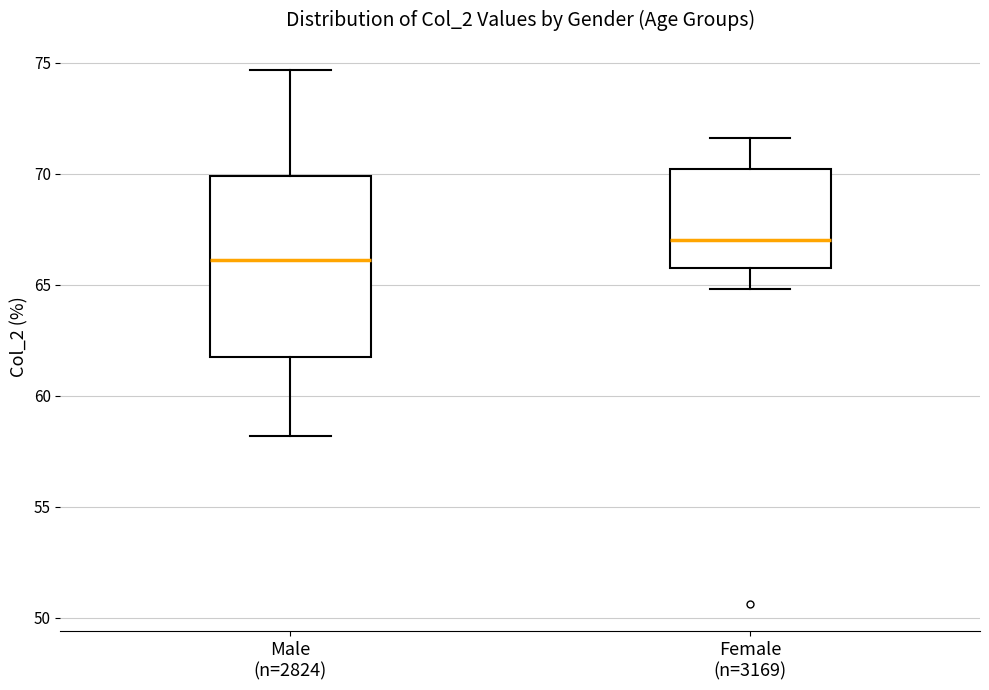

Which box's median line is the highest?

Female (n=3169)